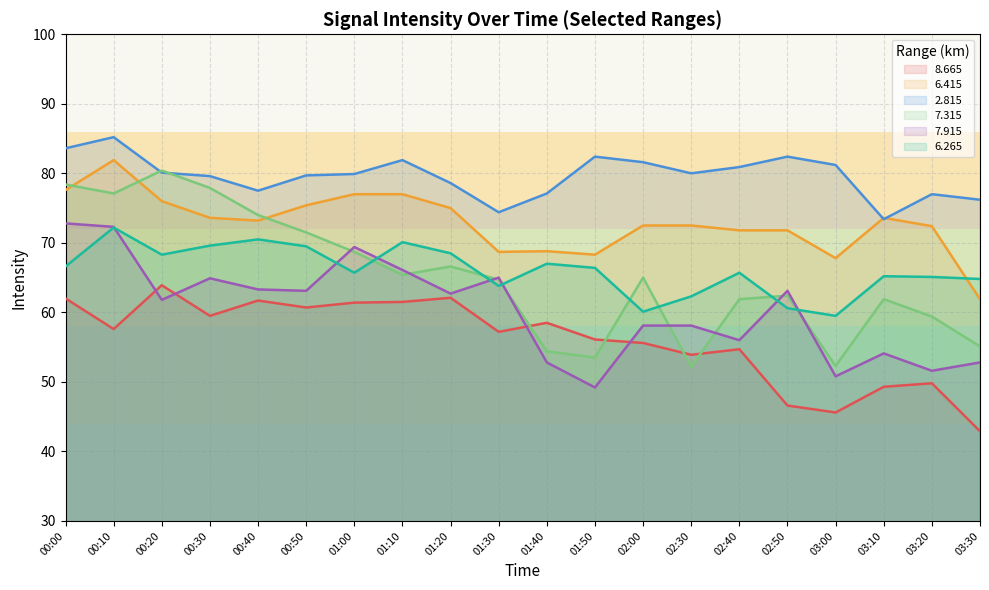

At which category is the sum across all series the highest?

00:10